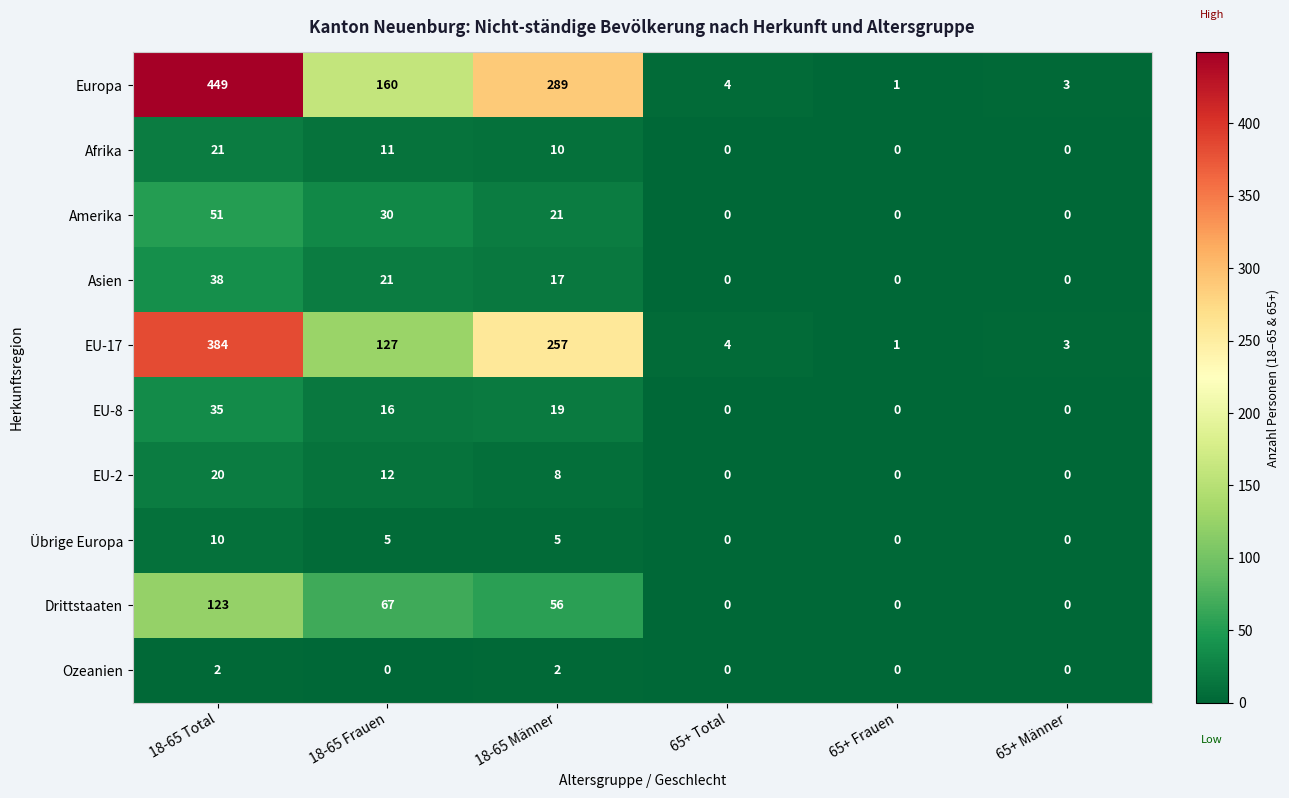

How many positive values does the Ozeanien series have?

2